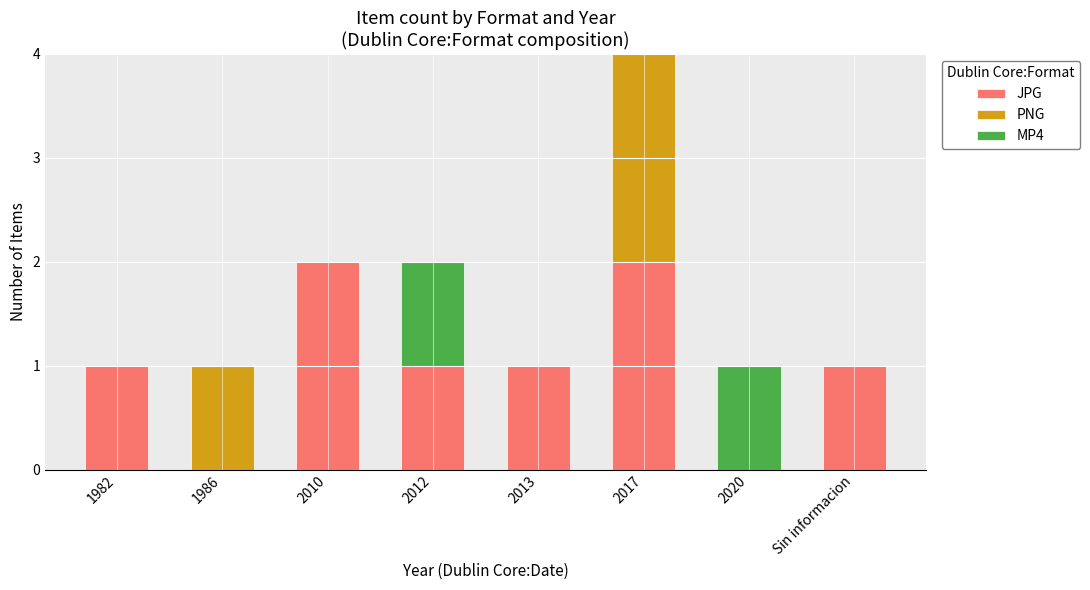

True or false: JPG has a value of 1 at 1982.

True